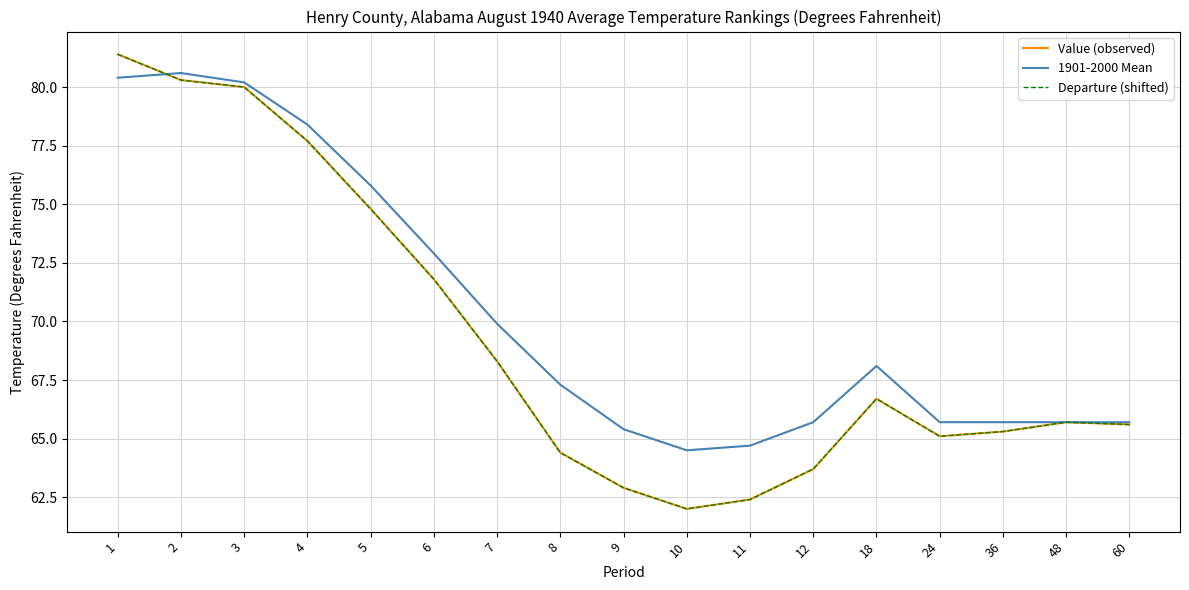

What is the approximate value of Value (observed) at 5?

74.8